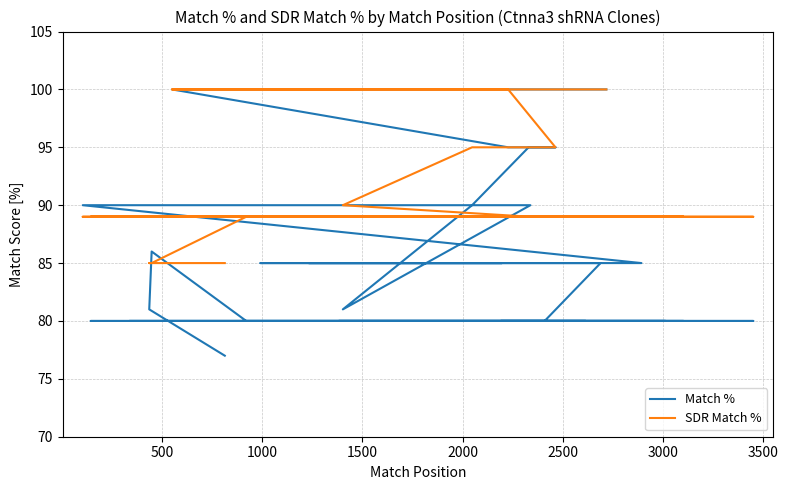

Does the chart display data point markers on the line(s)?

No